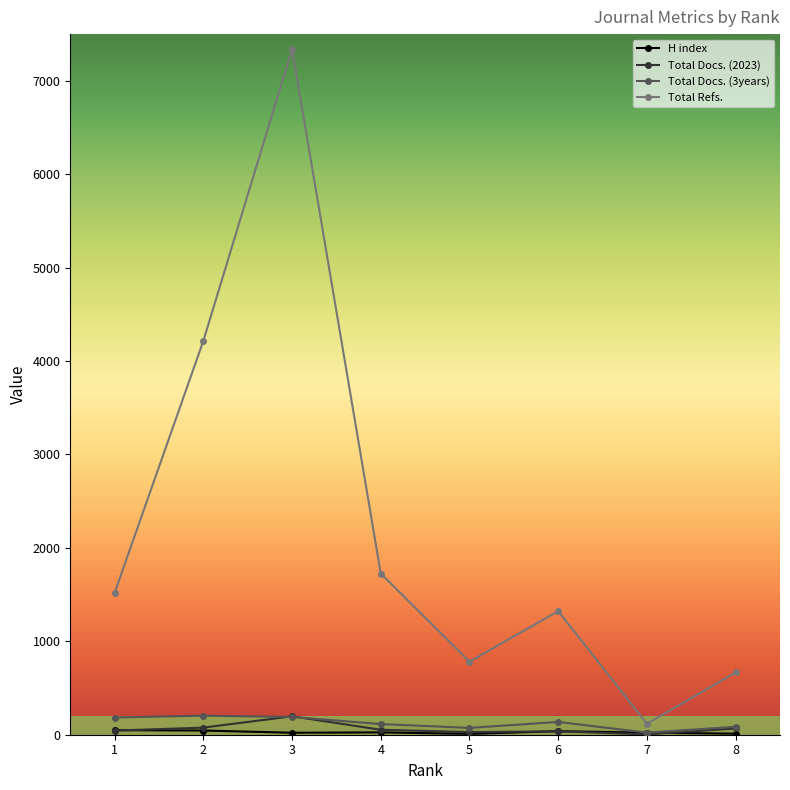

Which series has the largest total across all categories?

Total Refs.